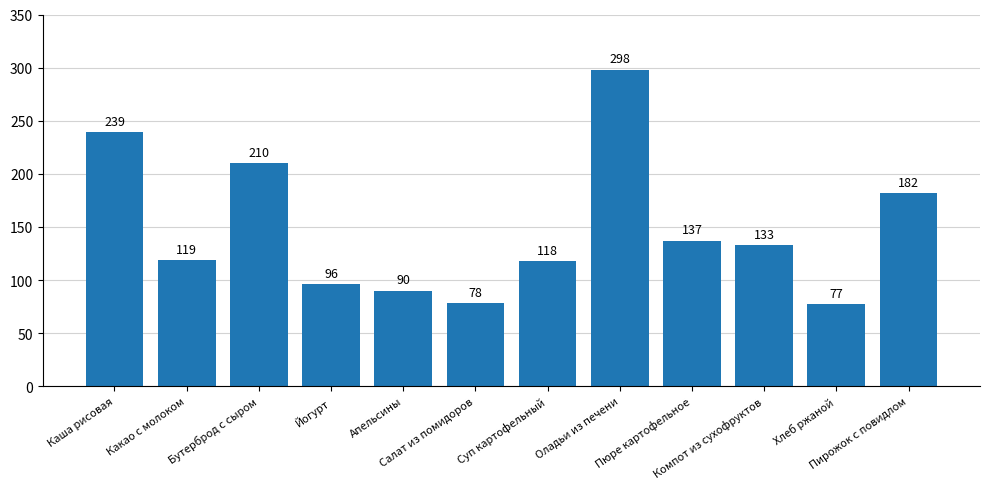

Between Бутерброд с сыром and Апельсины, which is larger?

Бутерброд с сыром